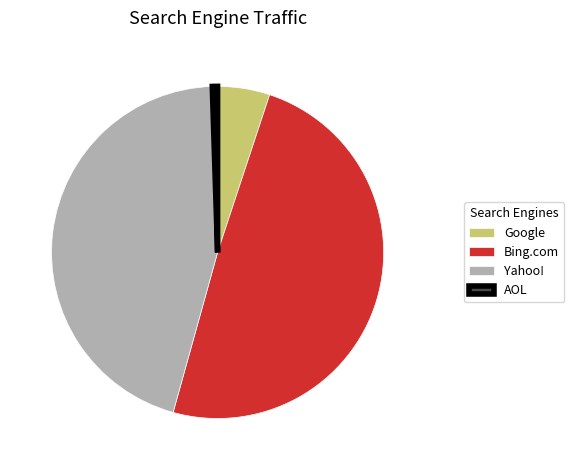

Which category has the biggest portion of the pie?

Bing.com